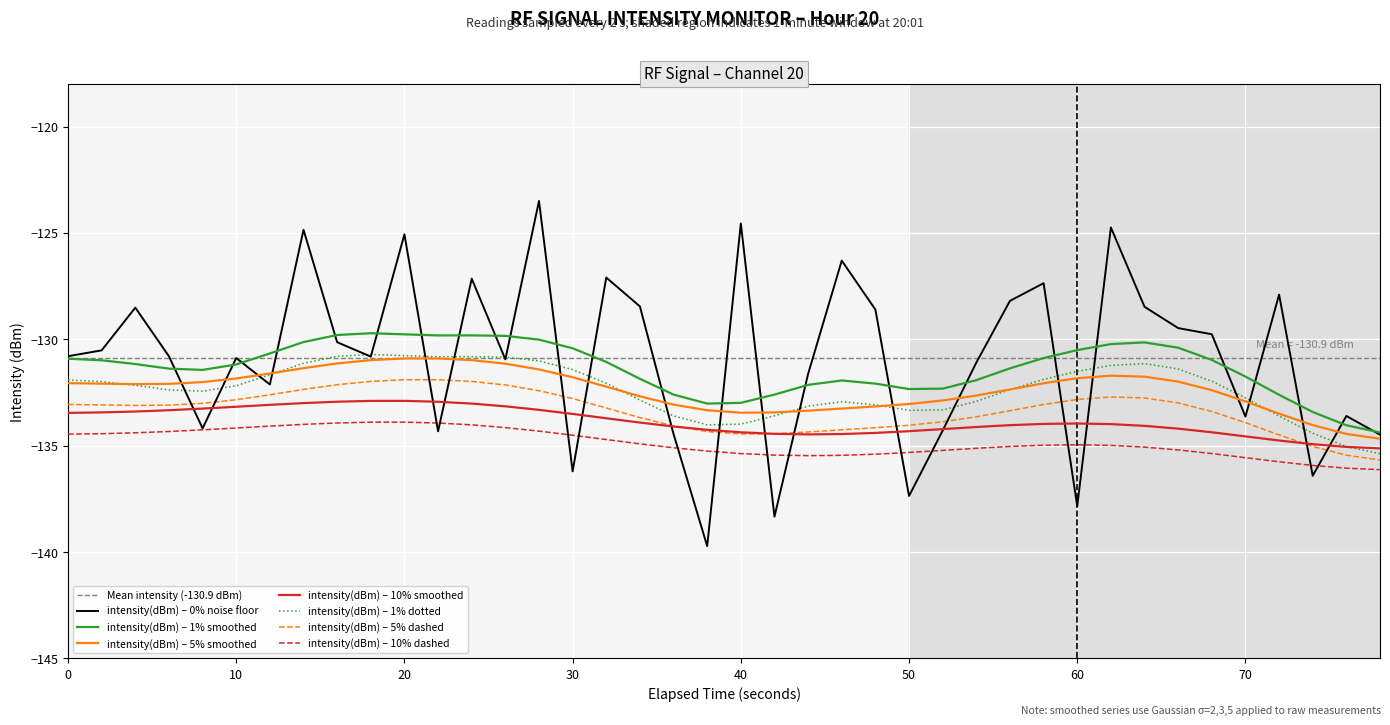

The value of intensity(dBm) – 1% smoothed at 30 is -26.8. True or false?

False